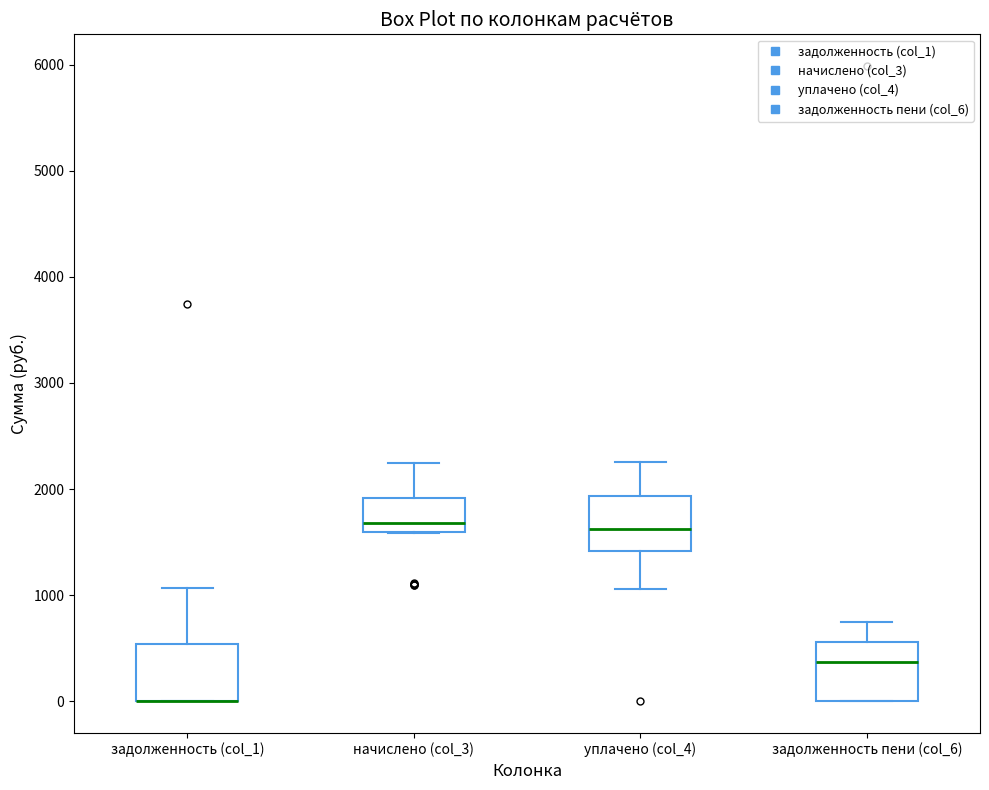

Reading left to right, transcribe this box plot: for each box, give where its median line is, the range the box spans, and where its two whiskers end, as read against the y-axis. The values are not printed on the chart, so give them approximately, as read against the axis.

задолженность (col_1): median 0 (drawn on the box's lower edge), box 0 to 500, whiskers 0 to 1100
начислено (col_3): median 1700, box 1600 to 1900, whiskers 1600 to 2200
уплачено (col_4): median 1600, box 1400 to 1900, whiskers 1100 to 2300
задолженность пени (col_6): median 400, box 0 to 600, whiskers 0 to 700